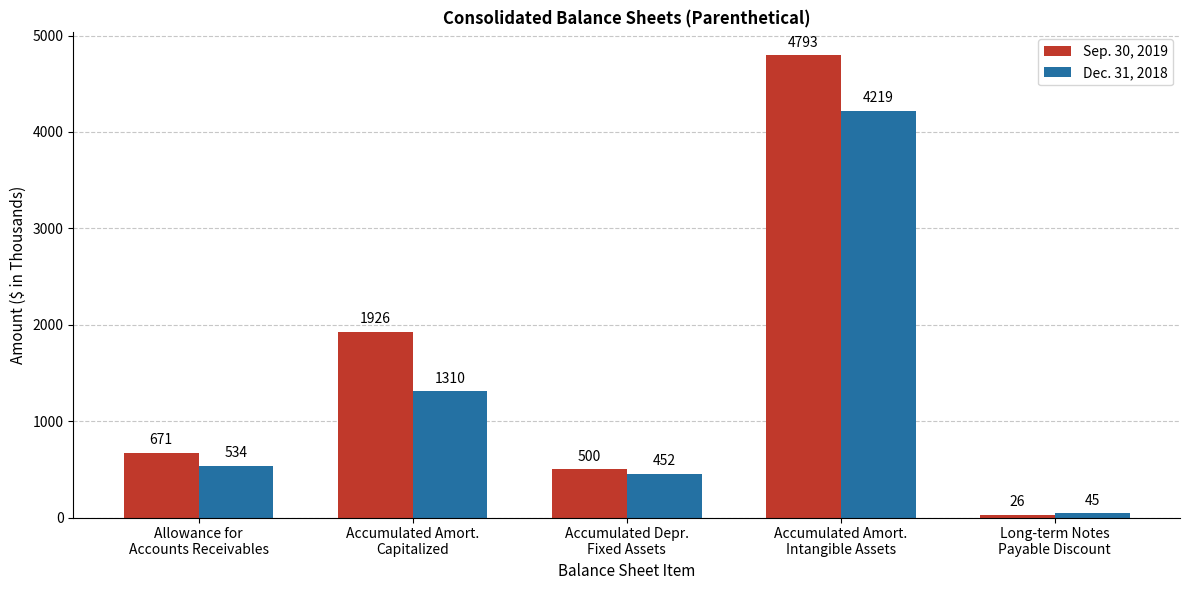

Which series has the widest spread of values?

Sep. 30, 2019